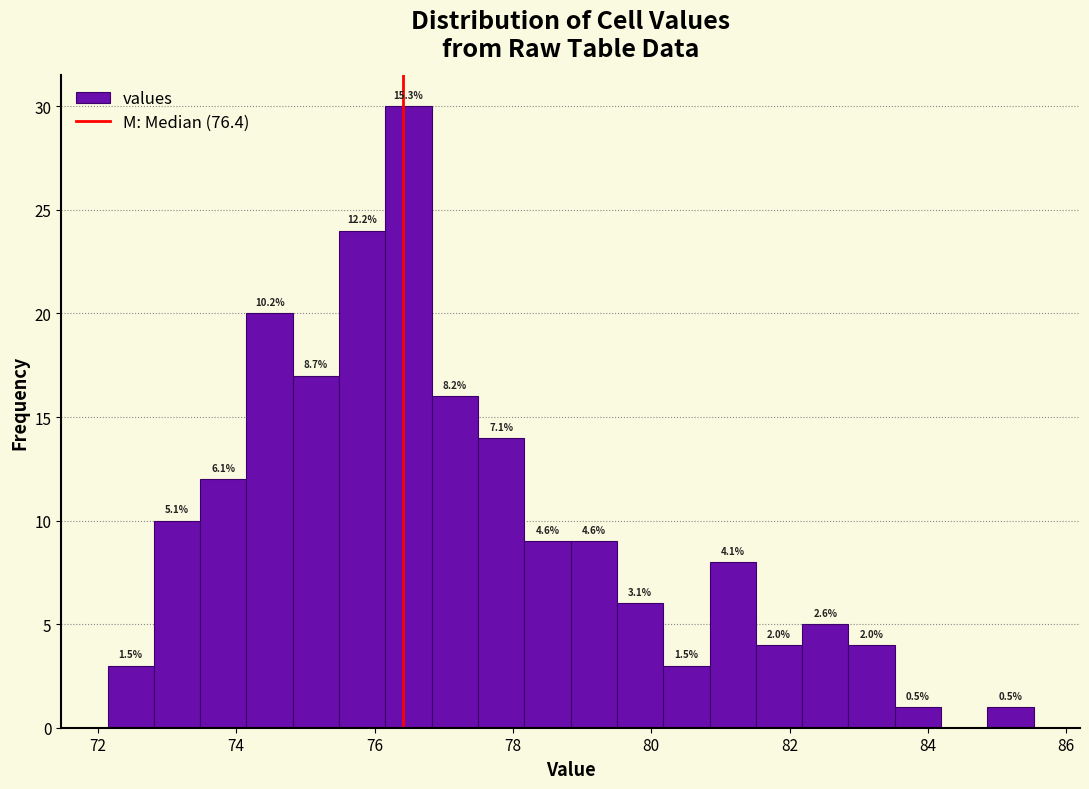

Around what value on the x-axis is the tallest bar? Give the approximate position of its centre, as read against the axis.

76.4